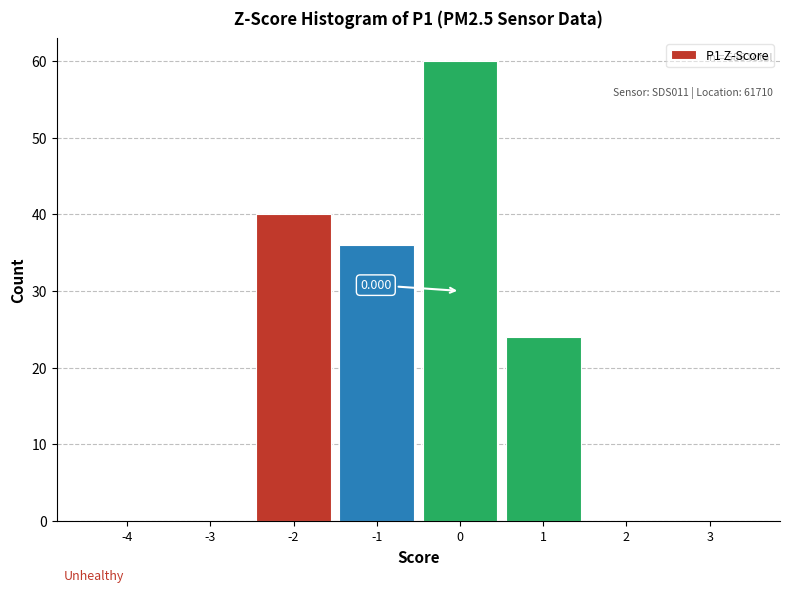

Count the number of data series in this chart.

1